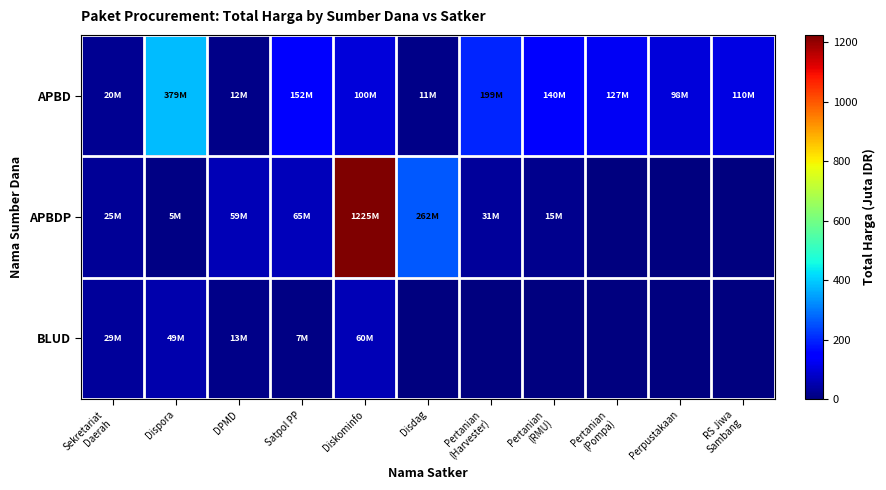

Which series has the largest total across all categories?

APBDP